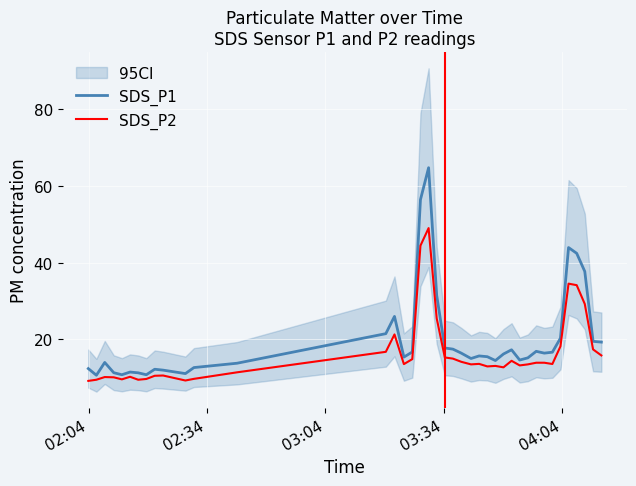

What is the lowest value of the SDS_P1 series?

10.7